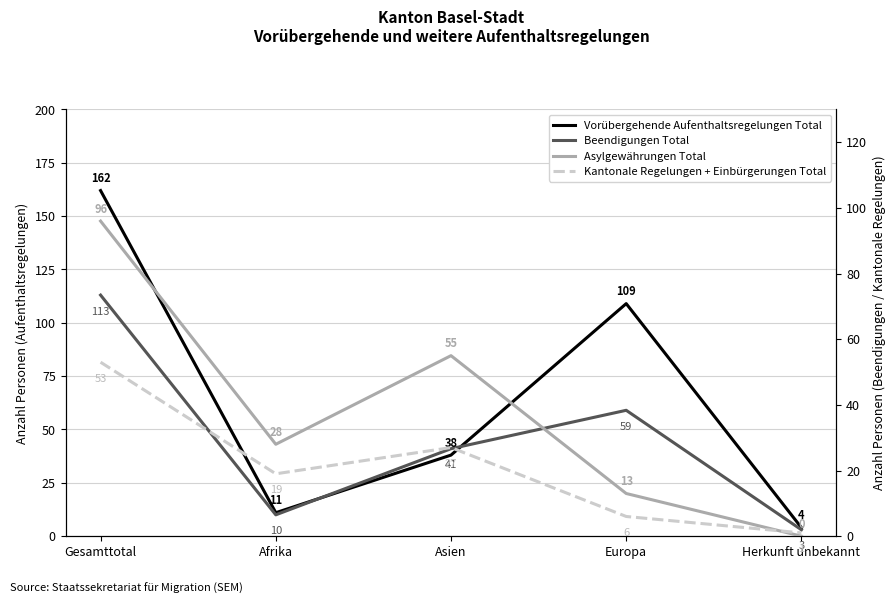

Read the Asylgewährungen Total value at Afrika.

28